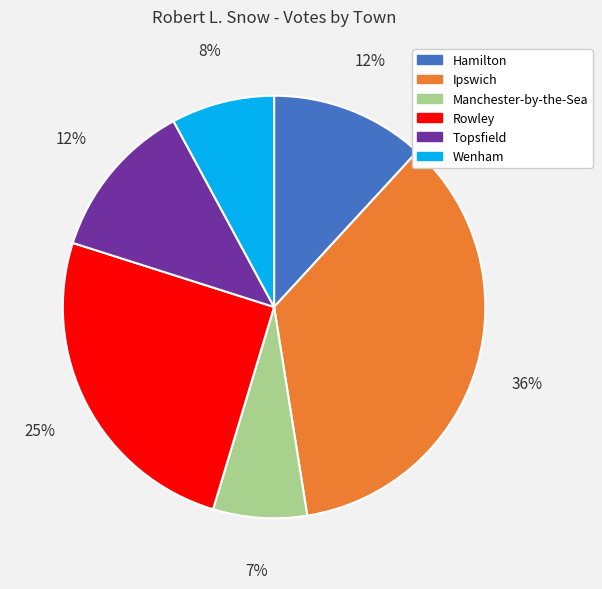

To the nearest percent, what is the average slice percentage?

17%